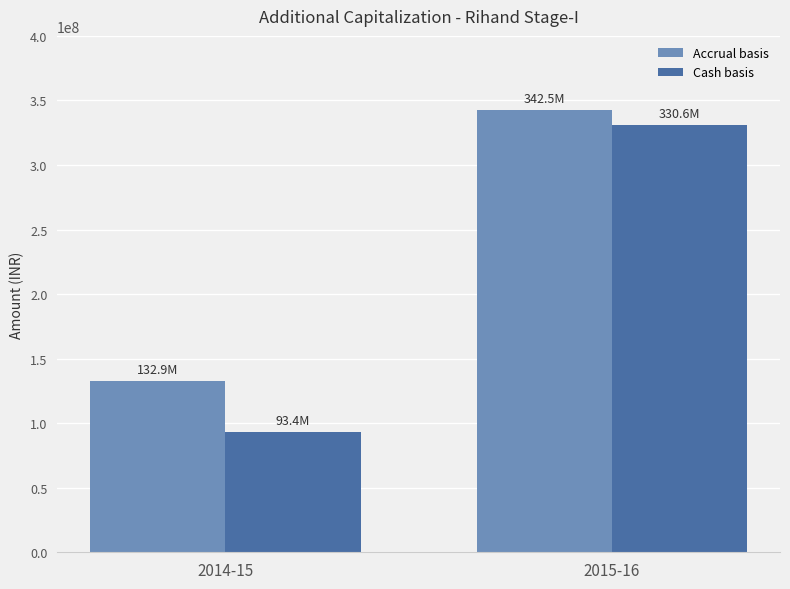

What is the value of the Cash basis bar at the 2nd from the left?

330610152.6